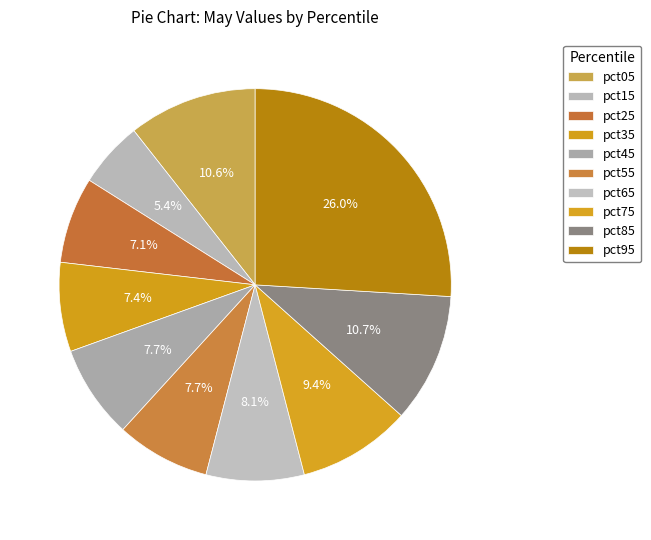

How many segments does this pie chart have?

10